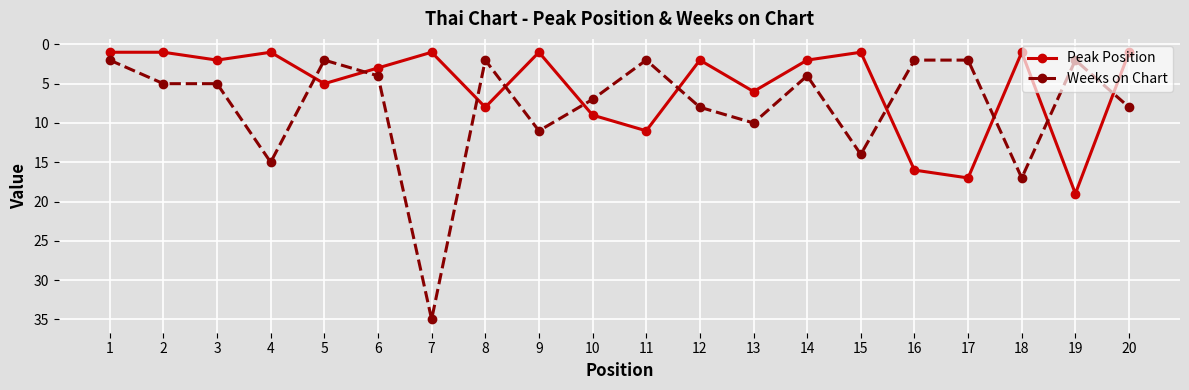

What is the total value across all series at 4?

16